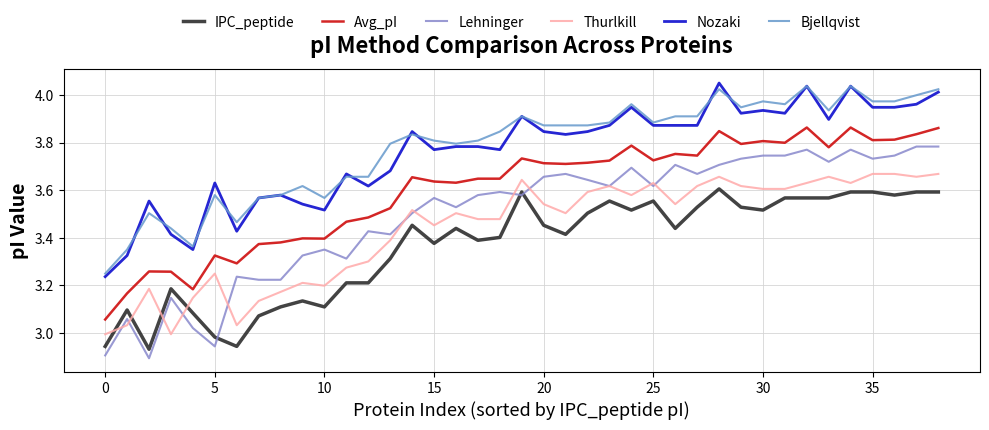

How many lines are shown in the chart?

6